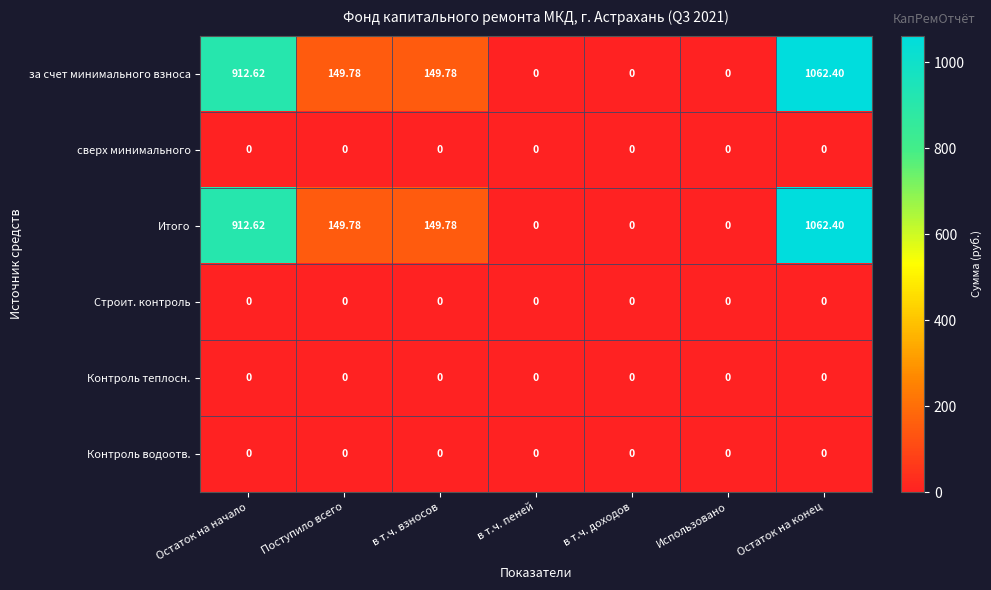

Where does the за счет минимального взноса series first go above 149?

Остаток на начало